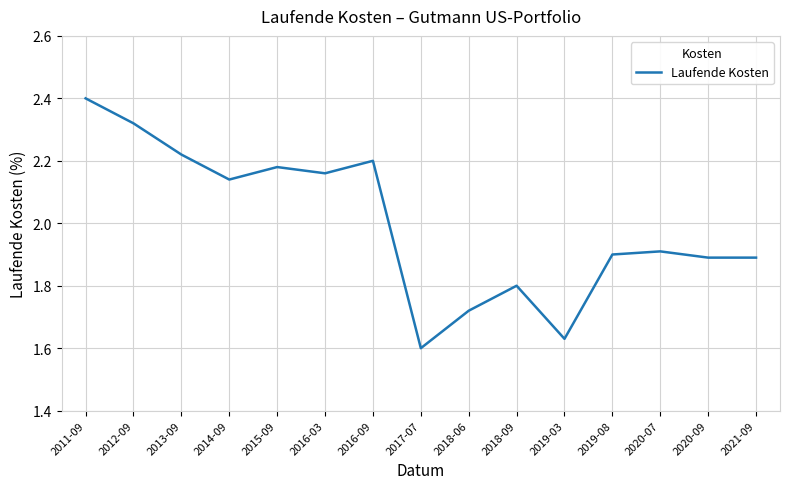

What is the average value?

2.0